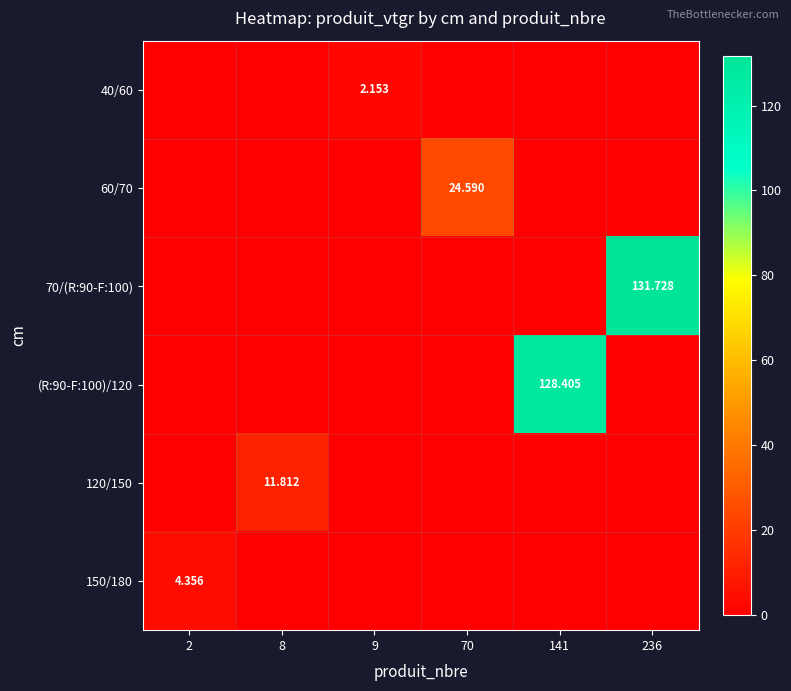

True or false: 120/150 has a value of 0.0 at 236.

True